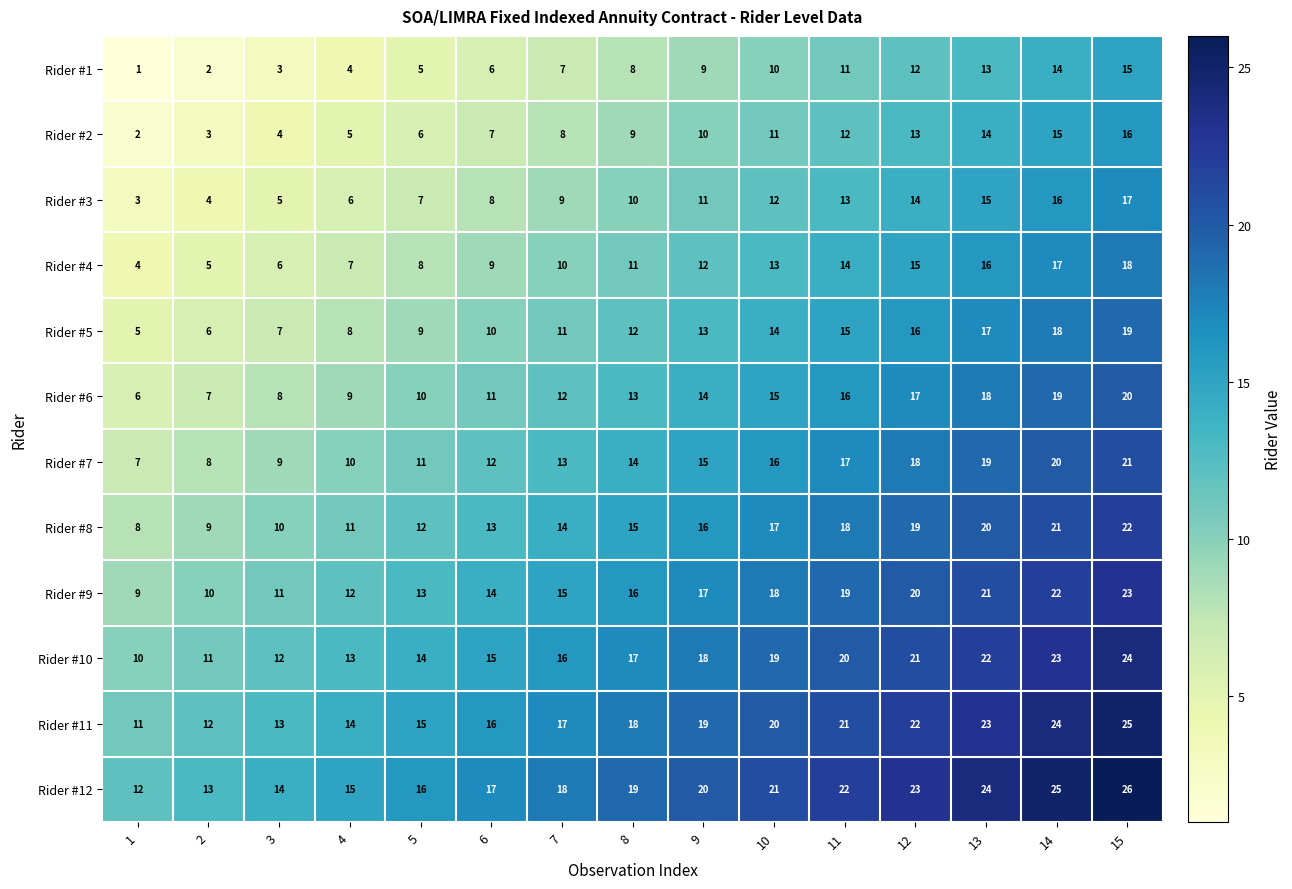

What is the sum of the Rider #4 values at 6 and 11?

23